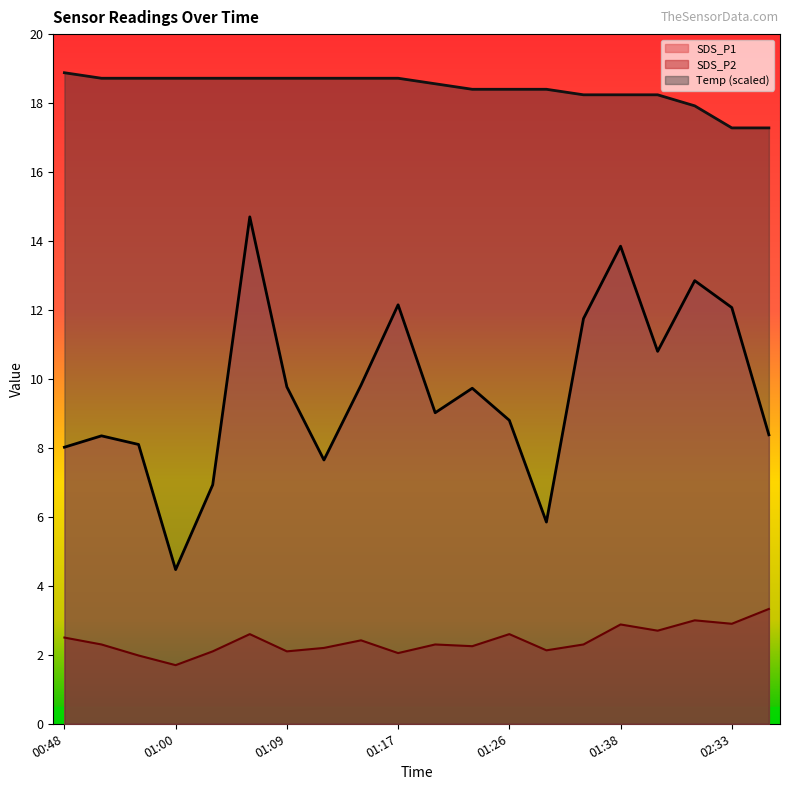

What is the label of the 7th point from the right?

01:28